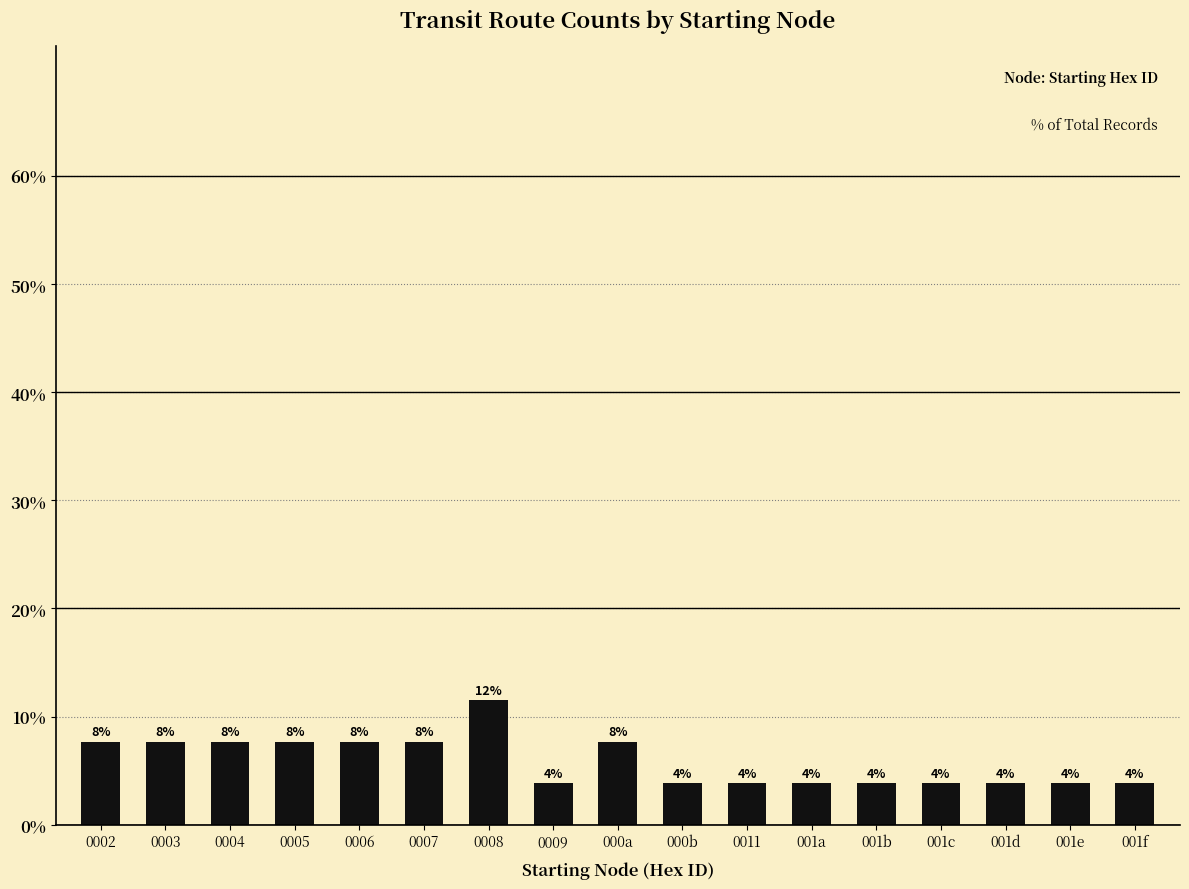

What is the label of the 1st bar from the left?

0002